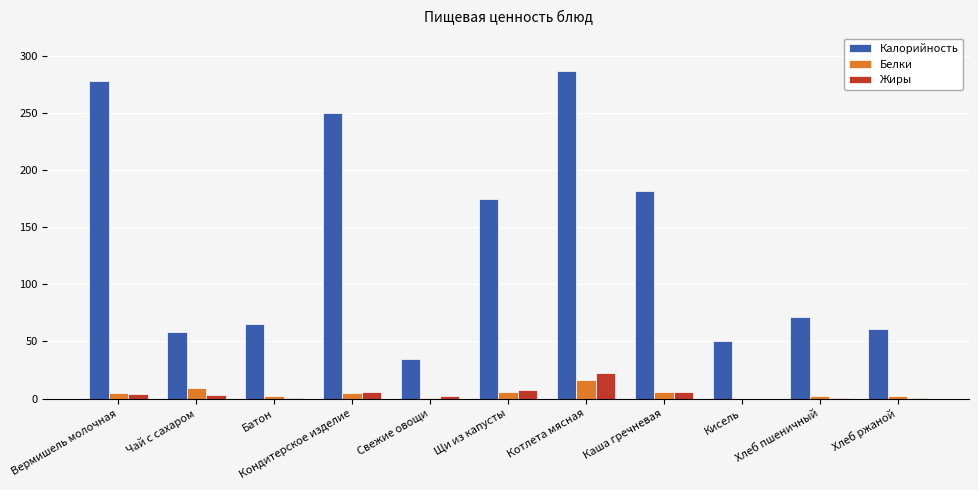

Which series has the largest range (max minus min)?

Калорийность